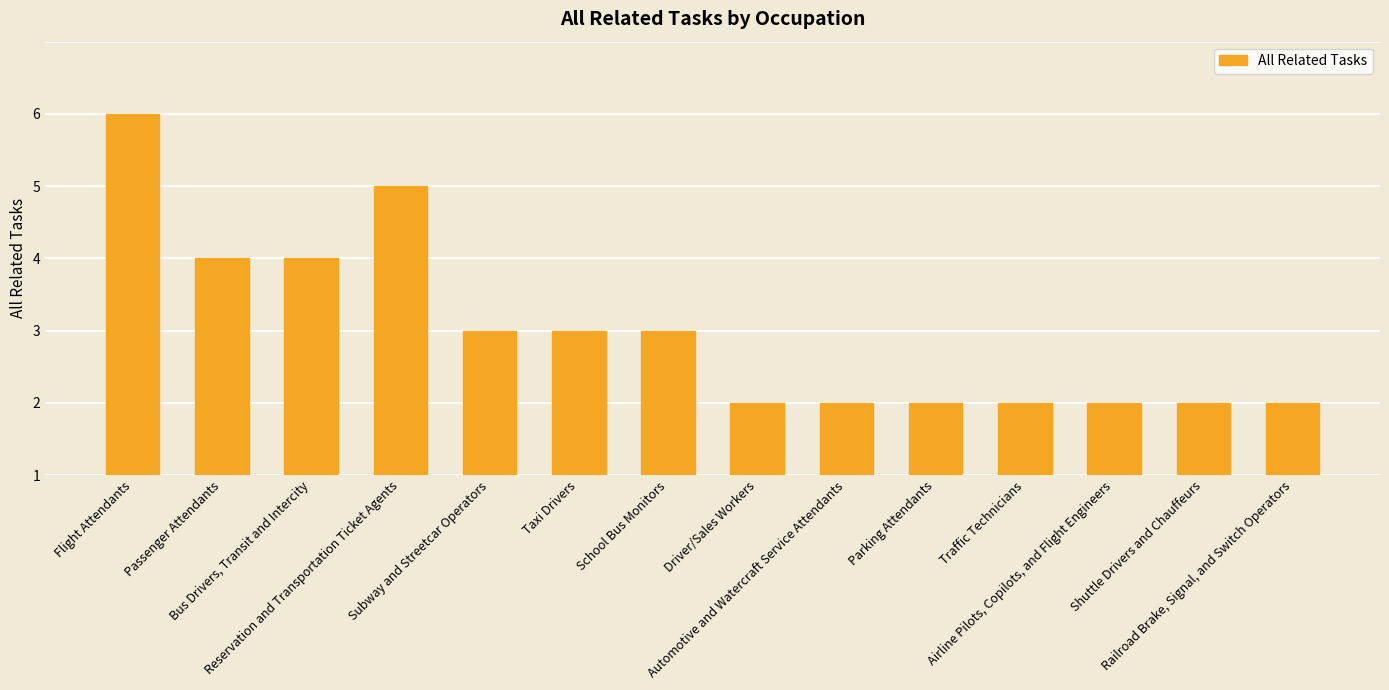

Between Parking Attendants and Subway and Streetcar Operators, which is larger?

Subway and Streetcar Operators